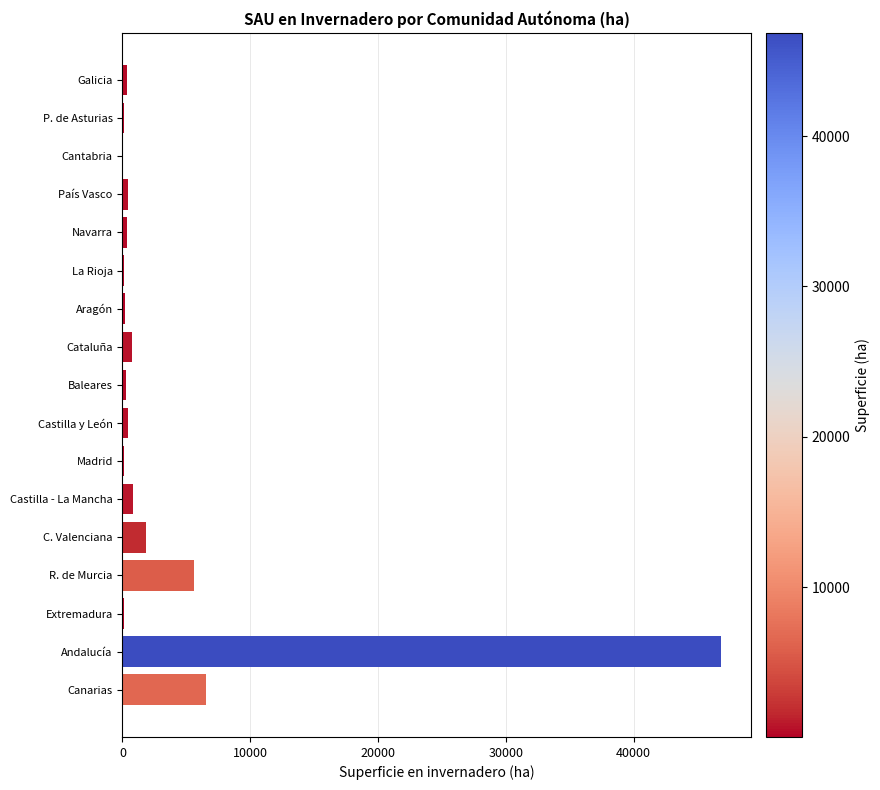

Between C. Valenciana and Baleares, which is larger?

C. Valenciana